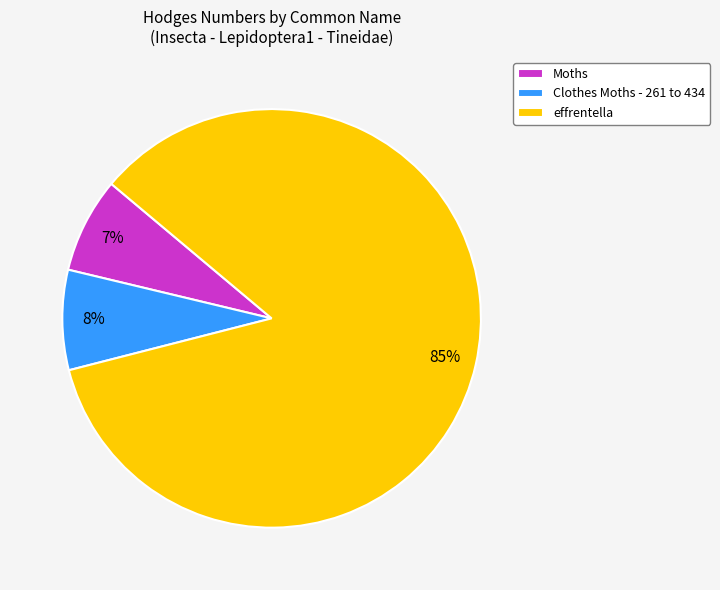

Do Moths and effrentella together represent more than half of the pie?

Yes